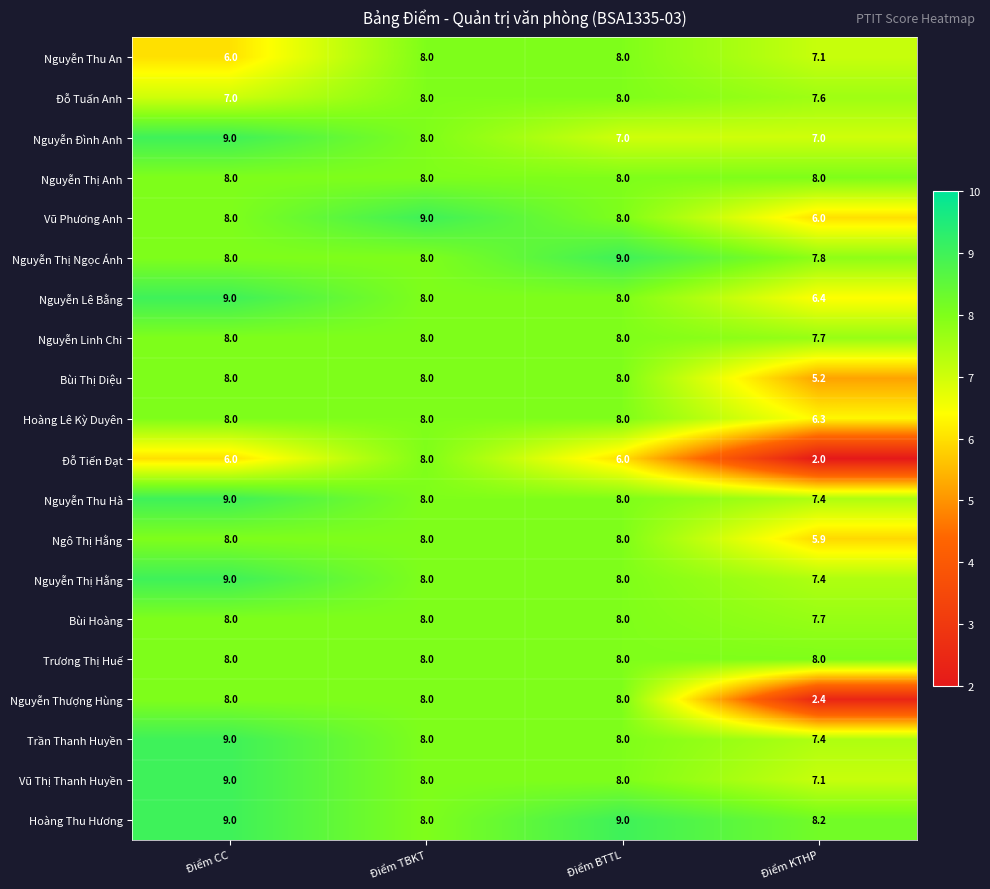

Count the Nguyễn Lê Bằng values in the range 8 to 9.

3